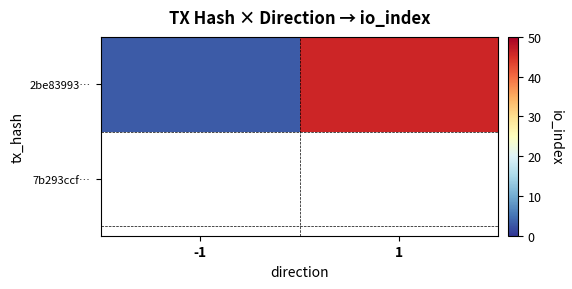

How many values are below 46?

1